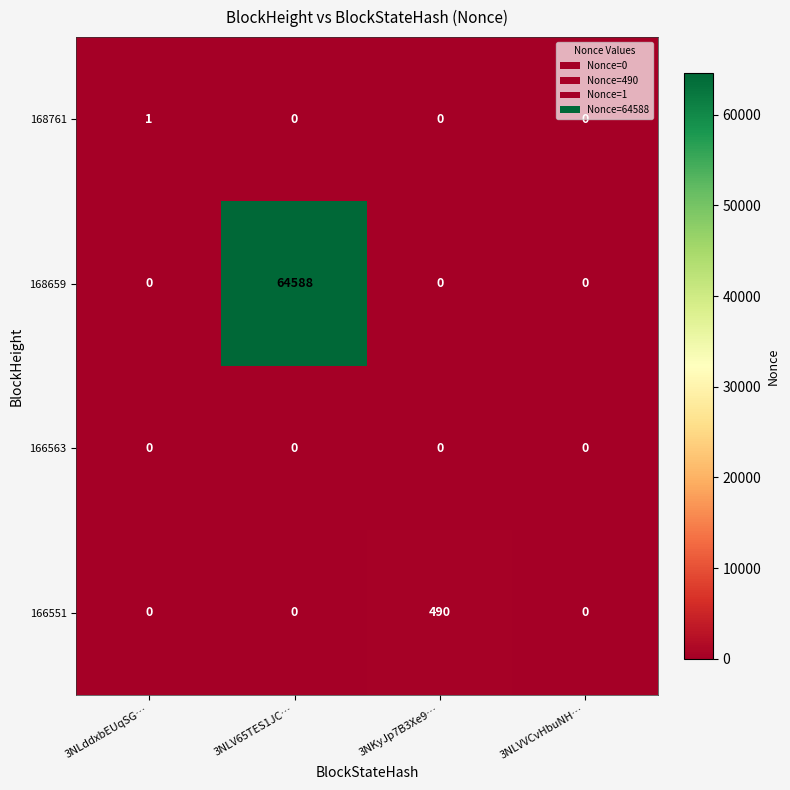

The 166551 series shows 0 at 3NLVVCvHbuNH…. True or false?

True